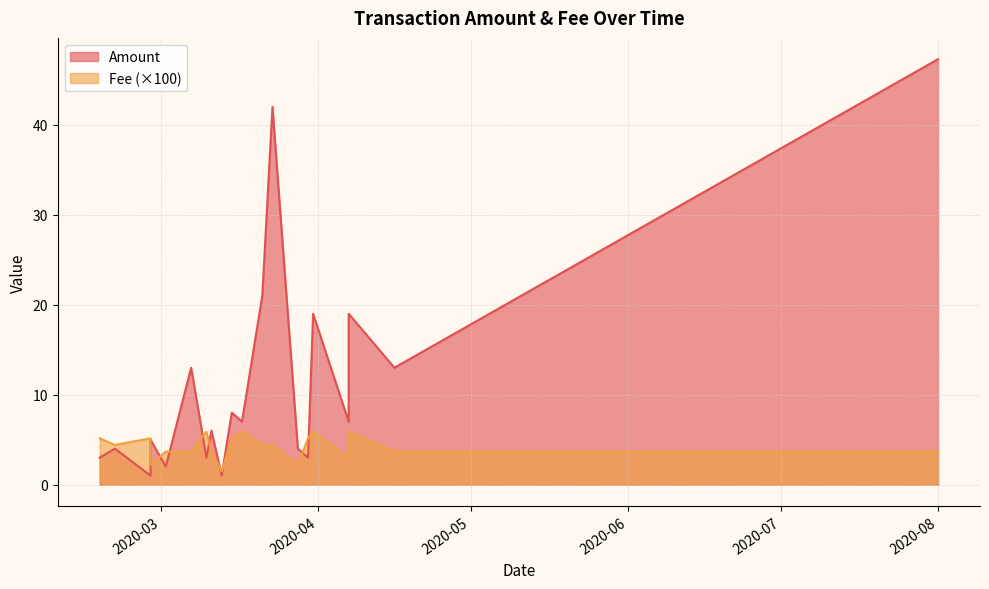

What is the spread (max minus min) of values at 2020-04-07?

18.9